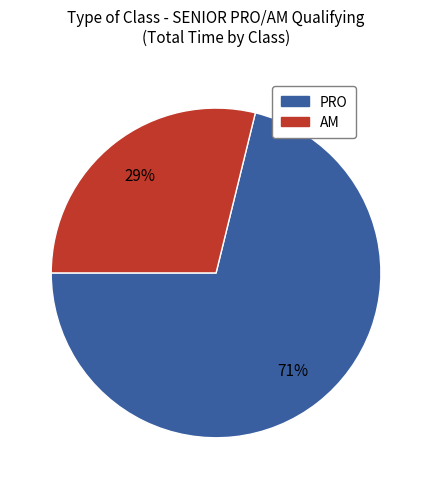

What percentage is the PRO slice, to the nearest percent?

71%